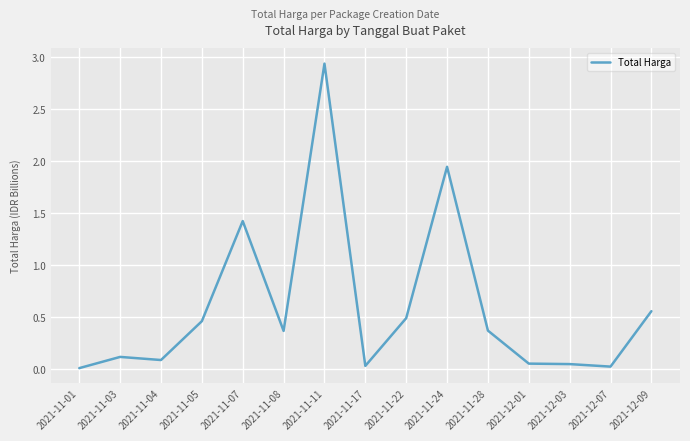

What position from the left is 2021-11-07?

5